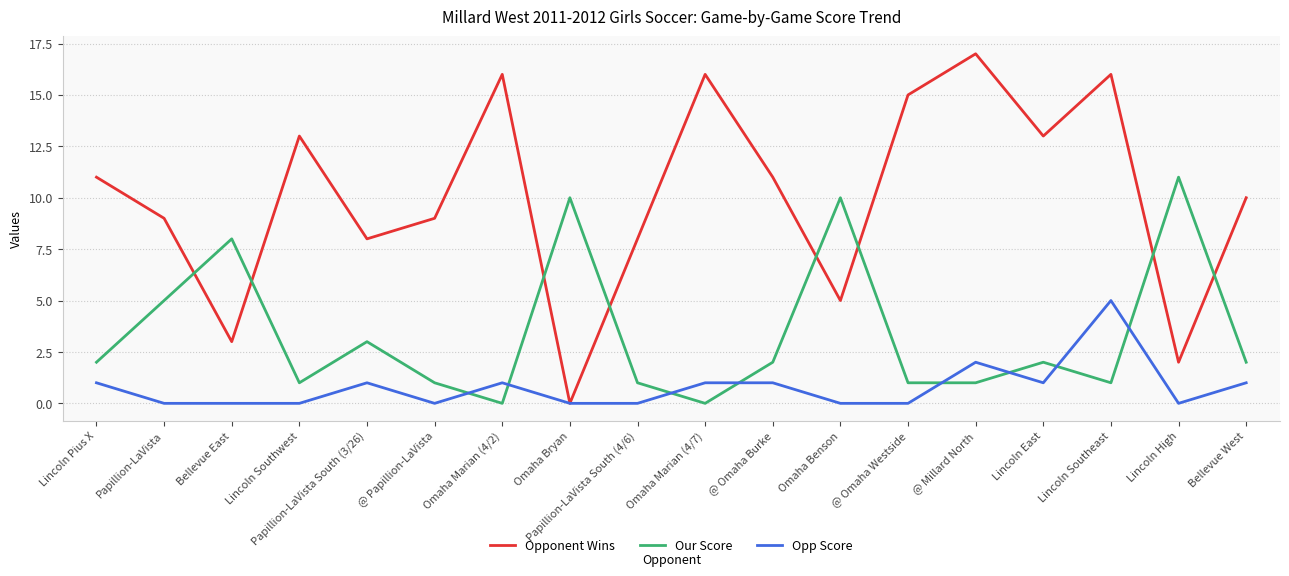

Rank the series at Lincoln High from lowest to highest value.

Opp Score, Opponent Wins, Our Score